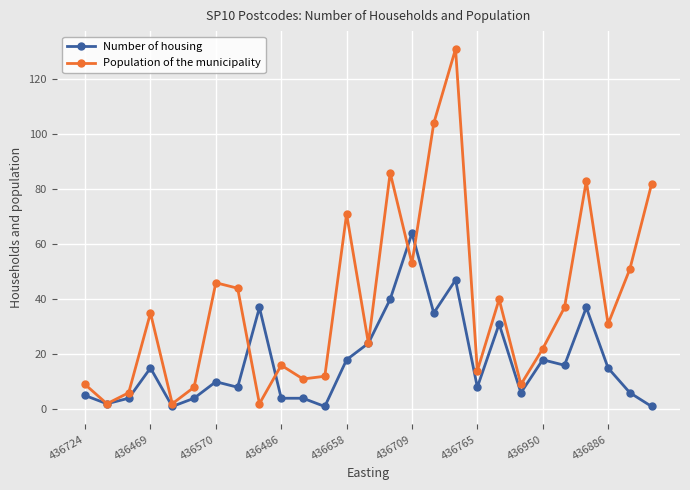

What is the maximum value shown in the chart?

131